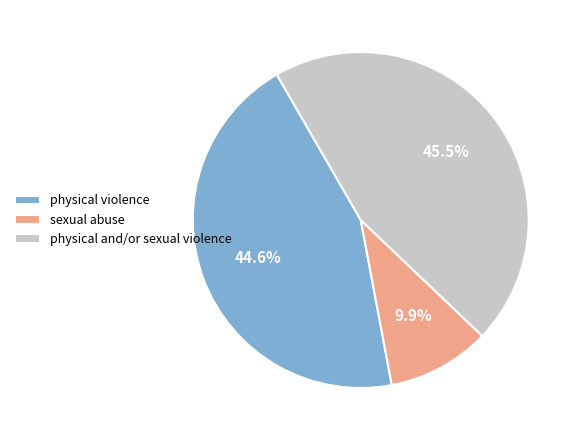

How much of the chart is everything except physical and/or sexual violence?

54.5%